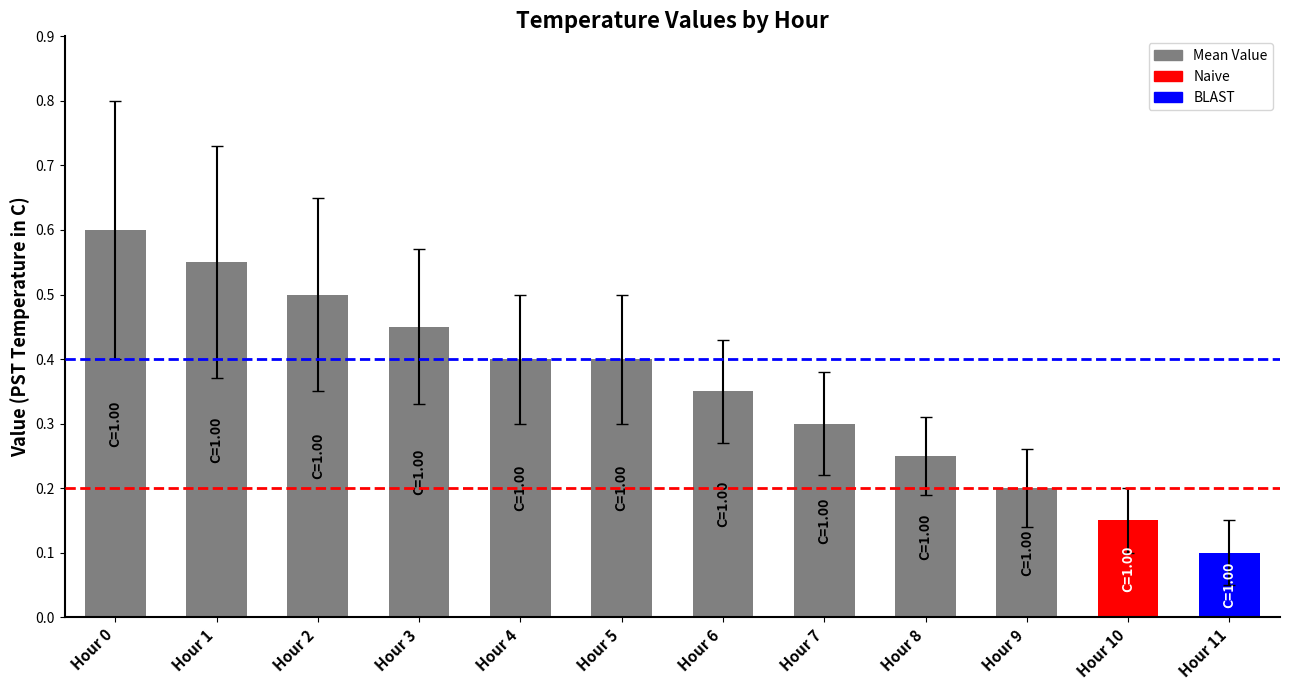

What is the average value?

0.4